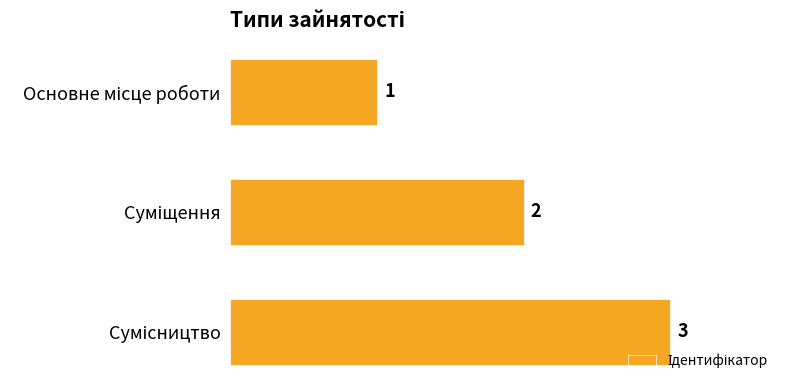

Does the chart contain any negative values?

No